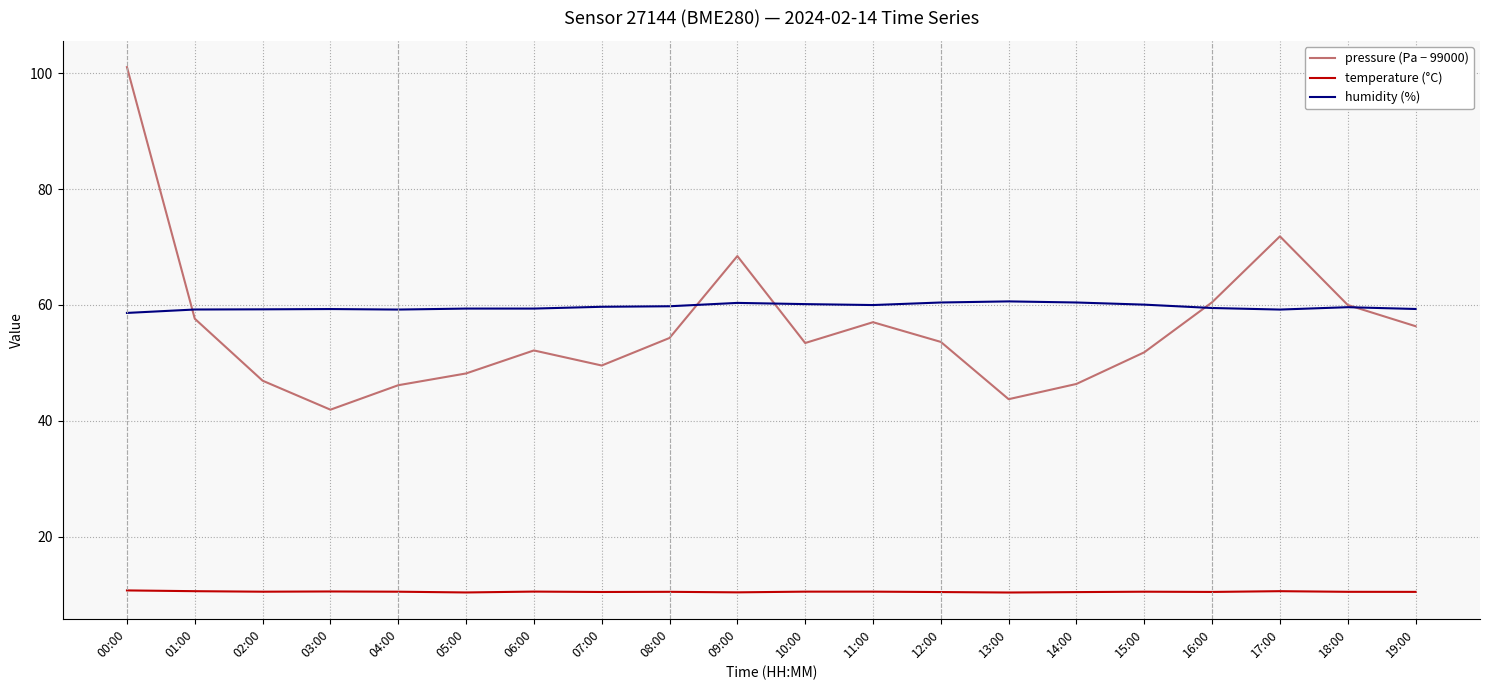

What is the average value of the pressure (Pa − 99000) series?

56.1